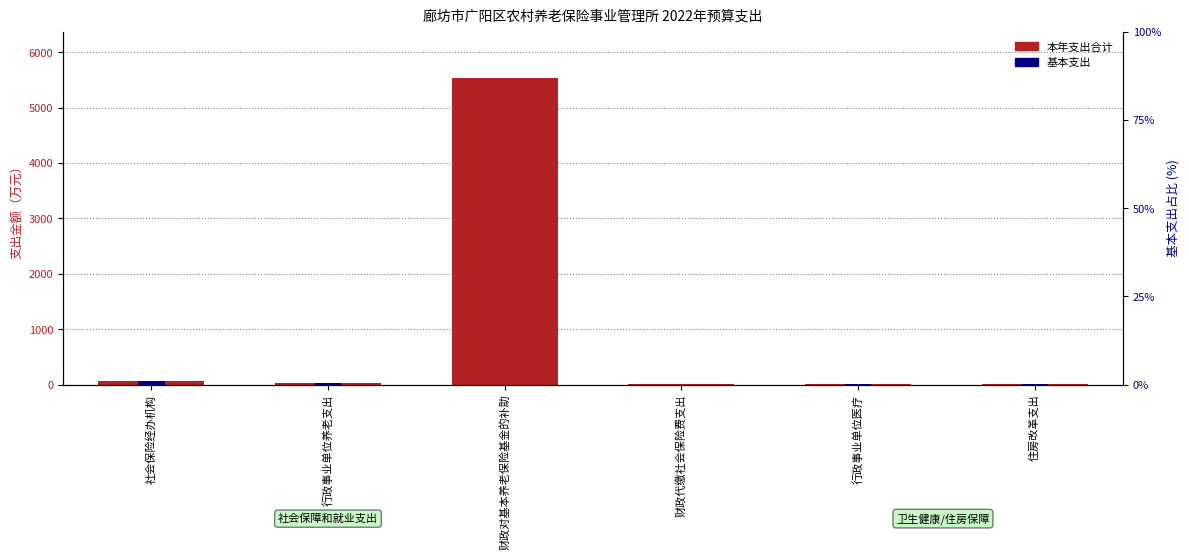

How many categories are shown in the chart?

6